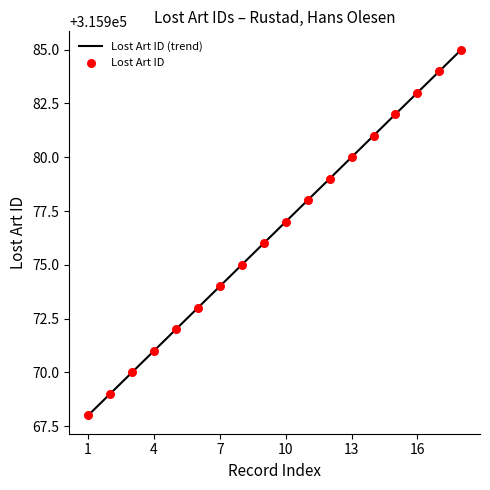

What is the highest value of the Lost Art ID (trend) series?

315985.0